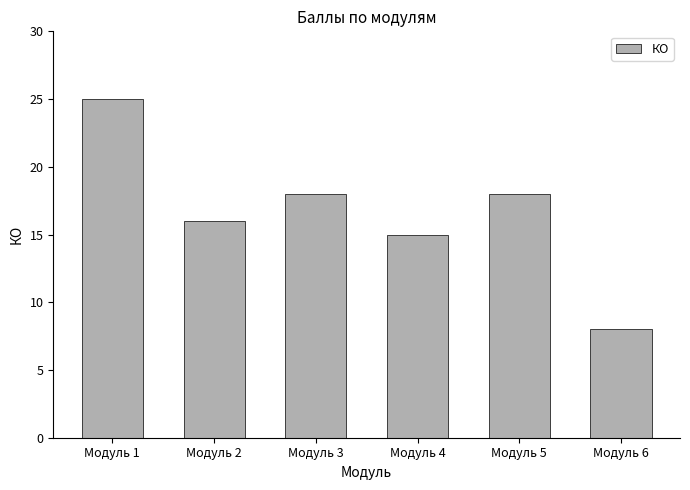

Reading left to right, what are all the values shown in this chart?

Модуль 1=25	Модуль 2=16	Модуль 3=18	Модуль 4=15	Модуль 5=18	Модуль 6=8